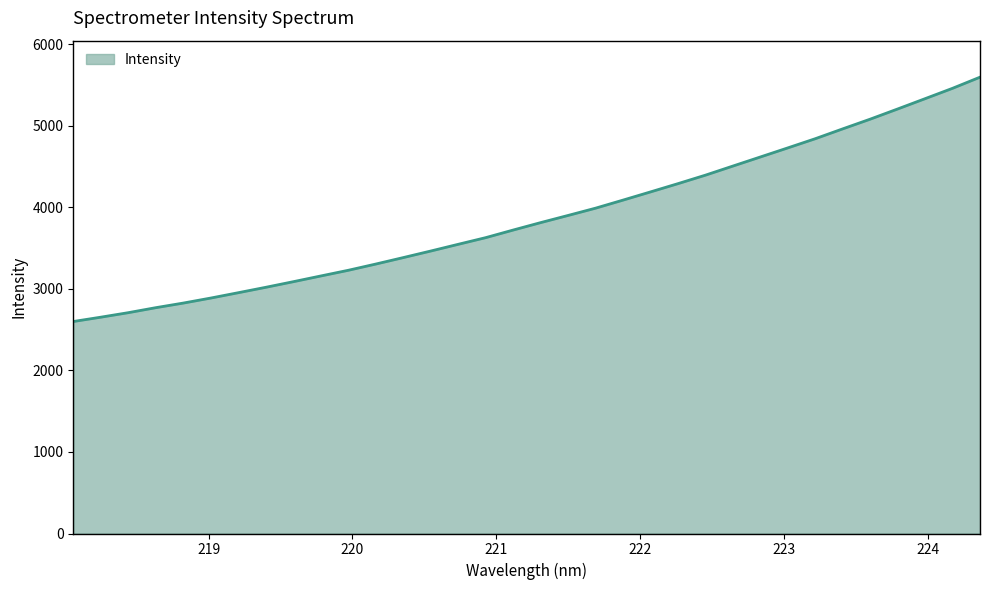

What is the smallest value displayed?

2599.0